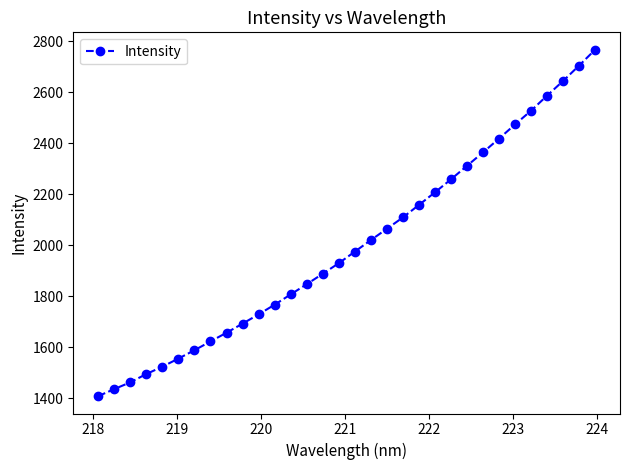

What is the smallest value displayed?

1408.2